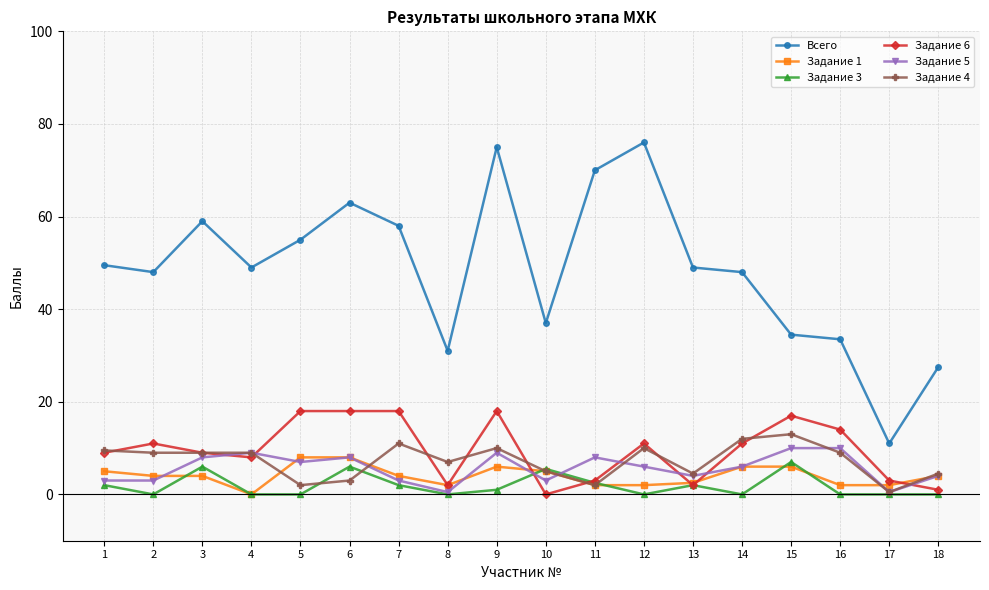

The value of Задание 5 at 1 is 3.0. True or false?

True